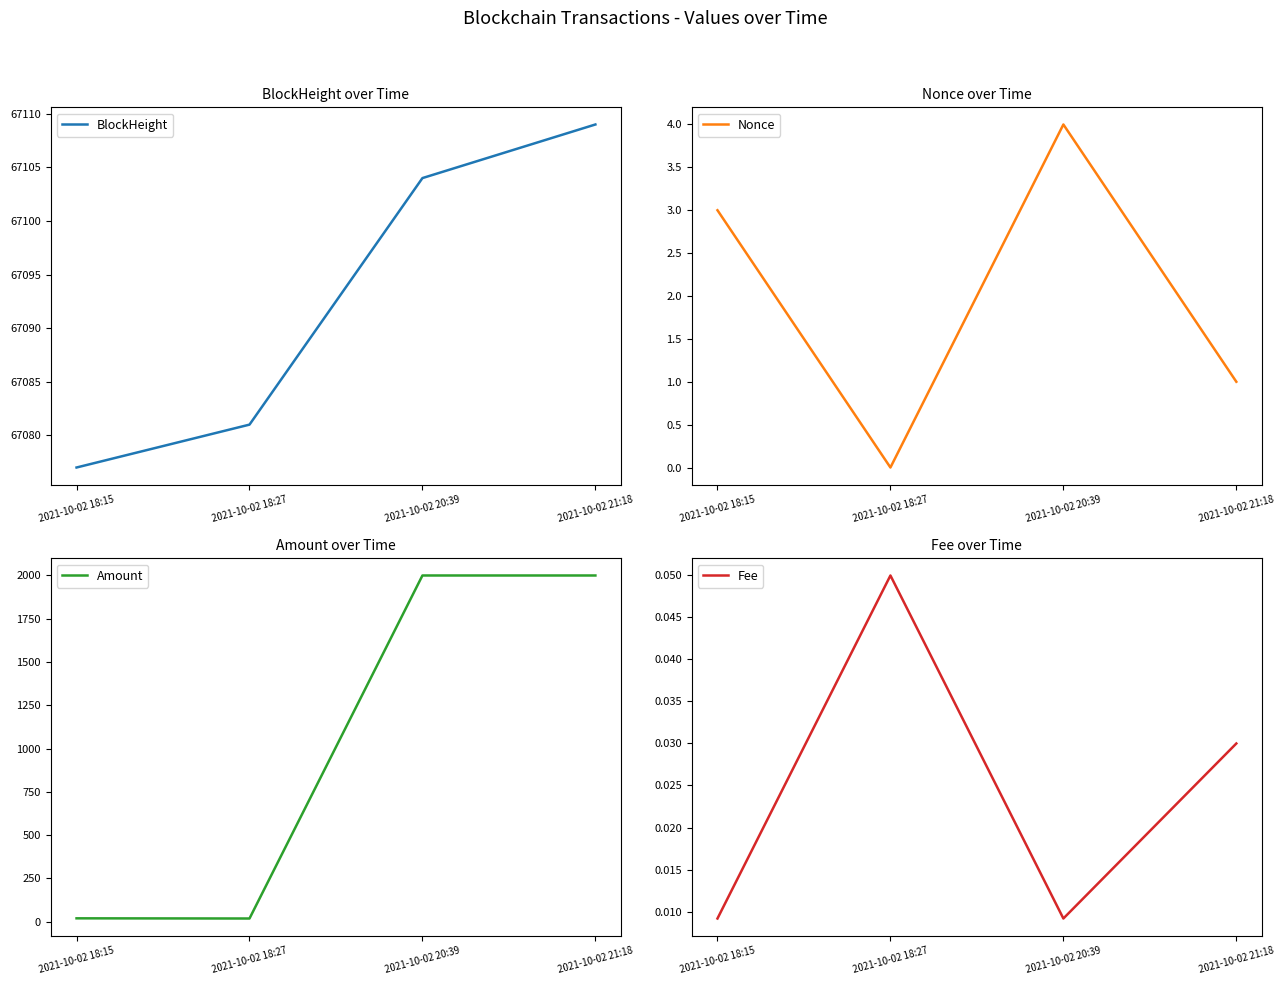

Which series has the widest spread of values?

Amount